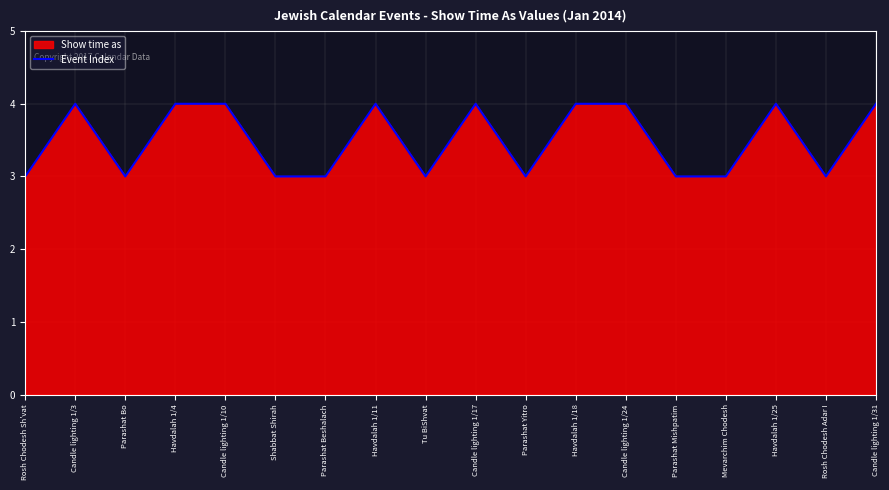

How many lines are shown in the chart?

1